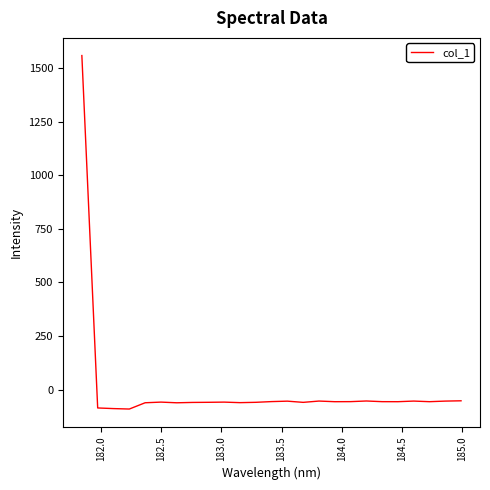

What is the minimum value shown in the chart?

-91.1